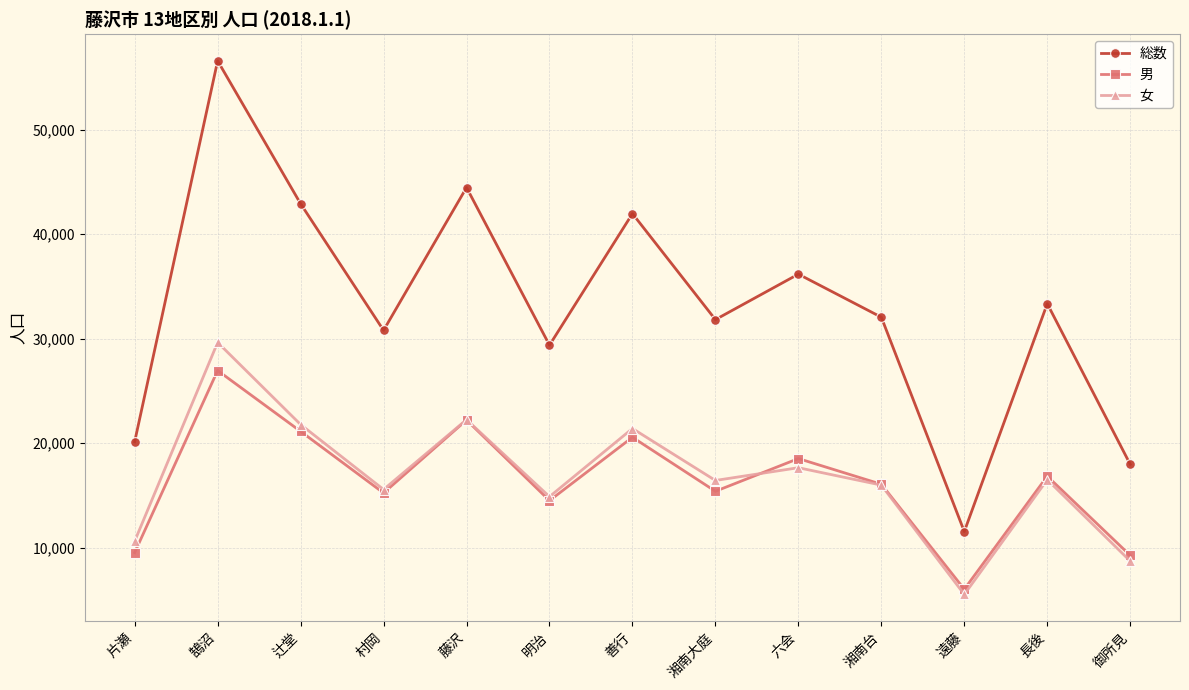

Rank the series at 六会 from lowest to highest value.

女, 男, 総数